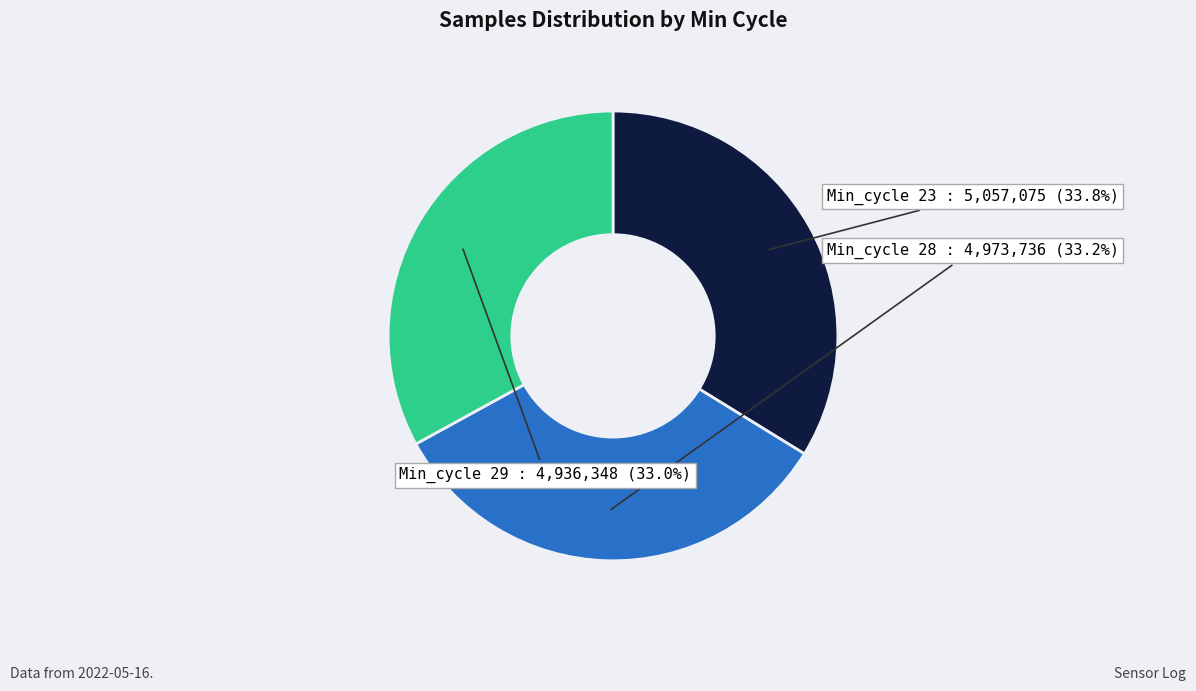

What is the largest slice in the pie chart?

Min_cycle 23